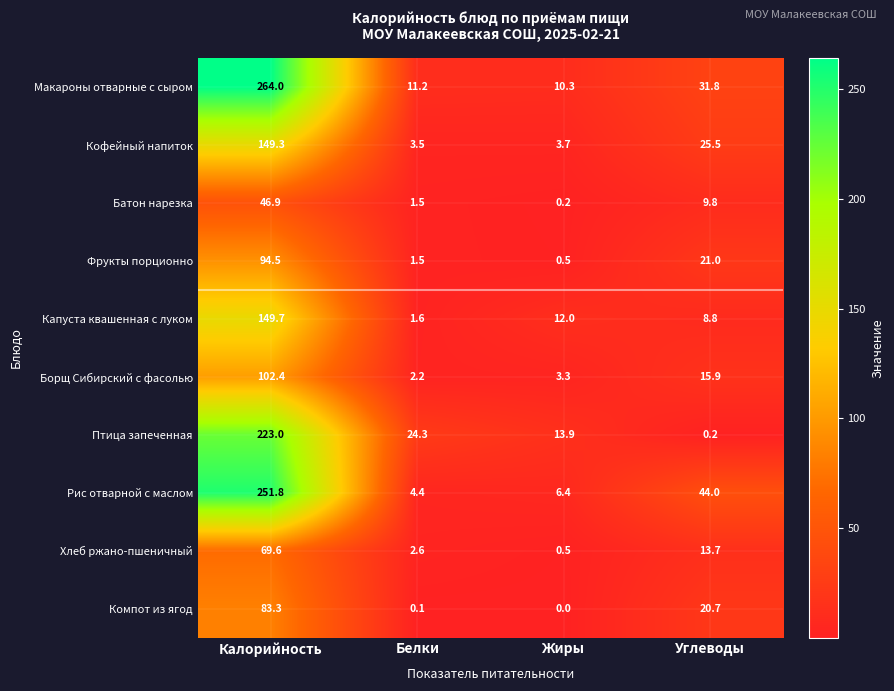

Which series has the largest total across all categories?

Макароны отварные с сыром